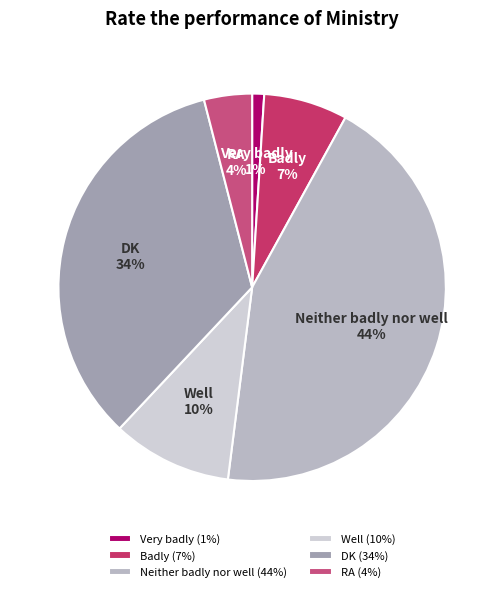

Which slice is the largest?

Neither badly nor well (44%)